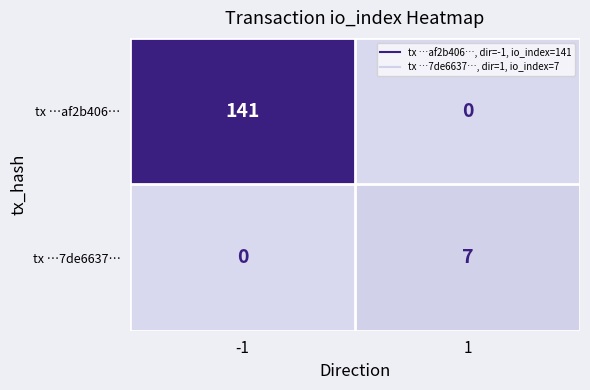

Which series has the largest total across all categories?

tx …af2b406…